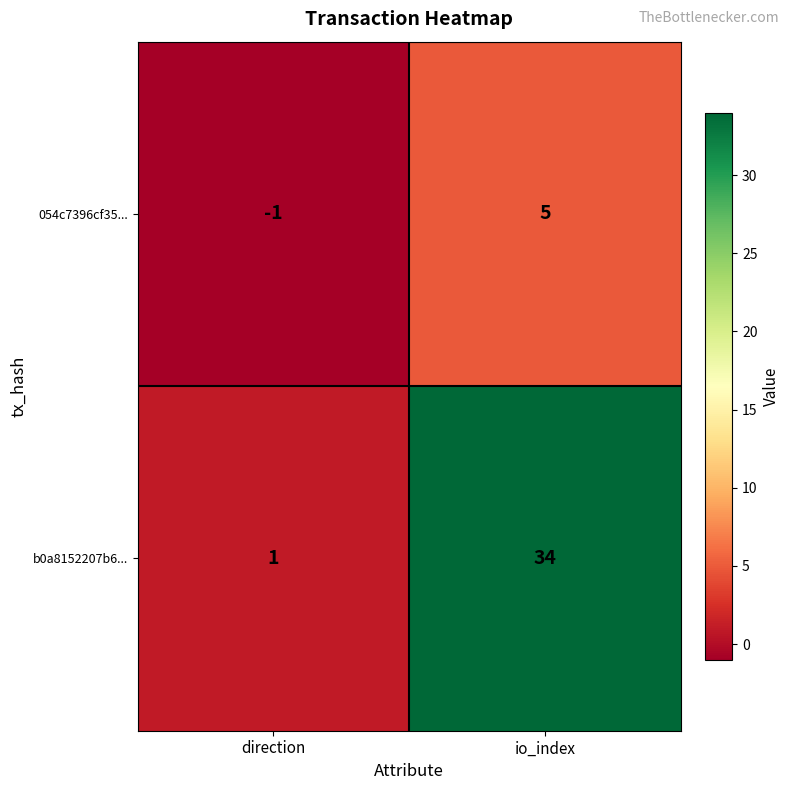

What is the difference between the maximum and minimum values in the 054c7396cf35... series?

6